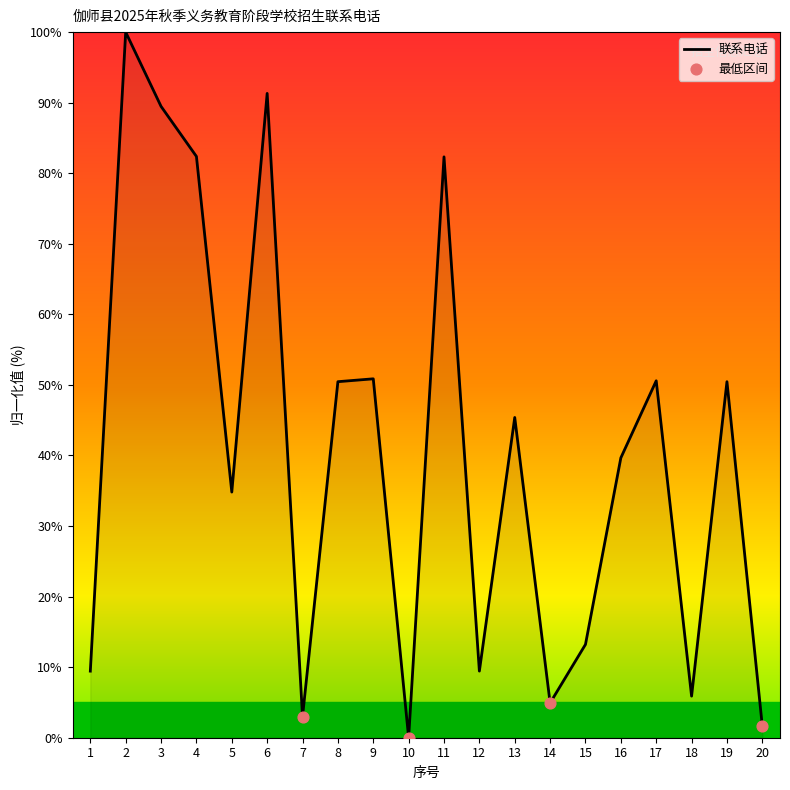

What is the ratio of the value at 2 to the value at 11?

1.2